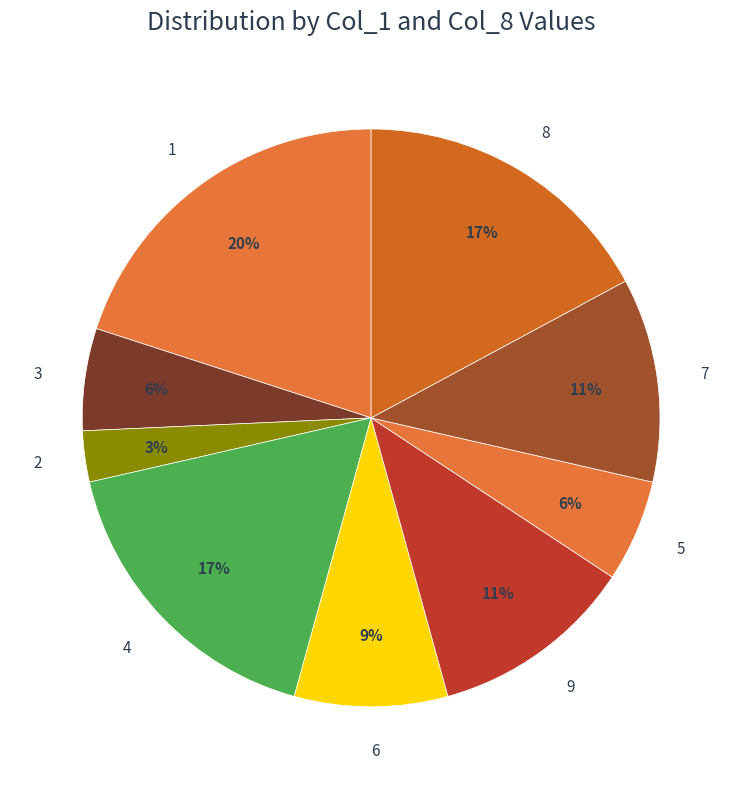

Is 4 the majority of the pie?

No